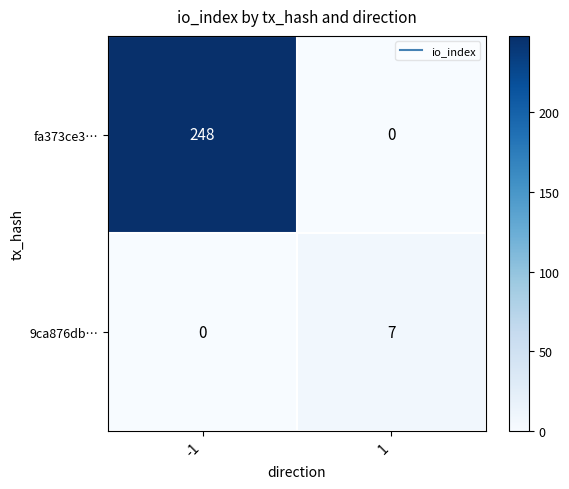

Reading right to left, what are all the values shown in this chart?

fa373ce3…: 0	248
9ca876db…: 7	0